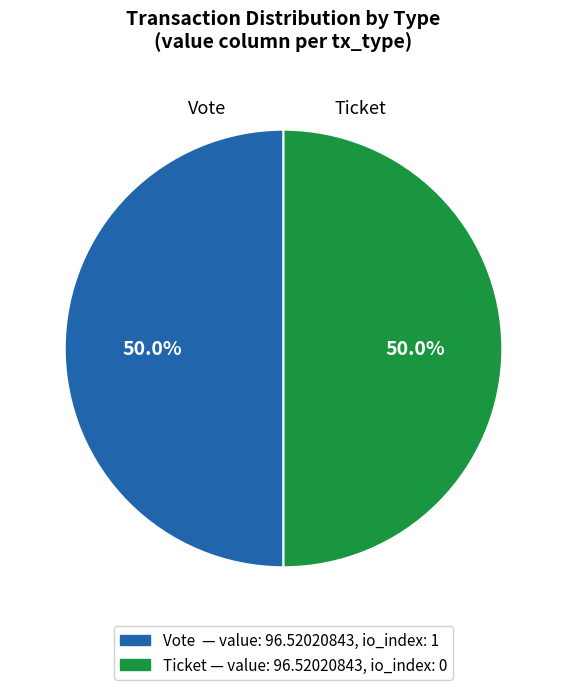

Approximately how many times larger is the value at Vote compared to Ticket?

1.0